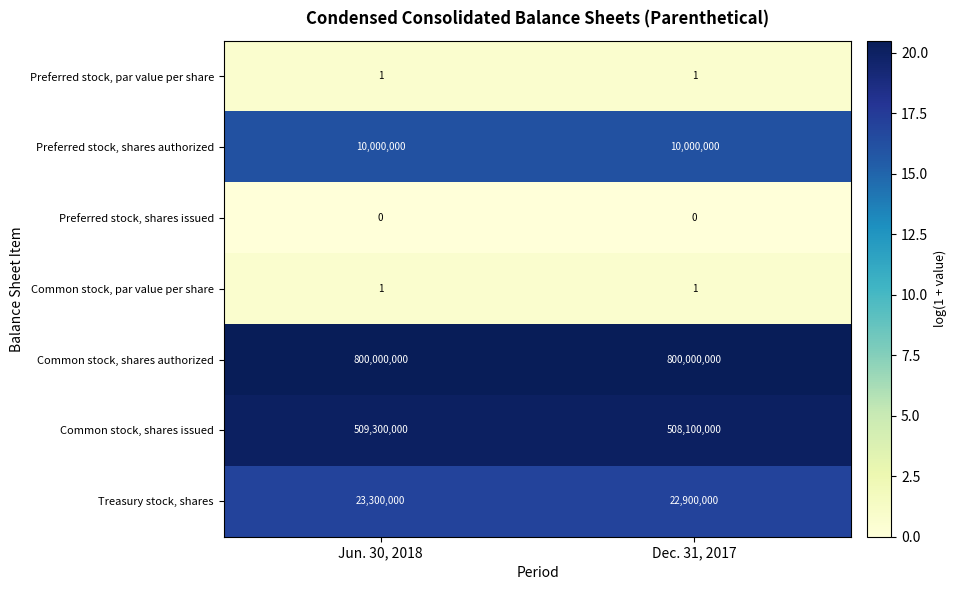

Count the number of data series in this chart.

7